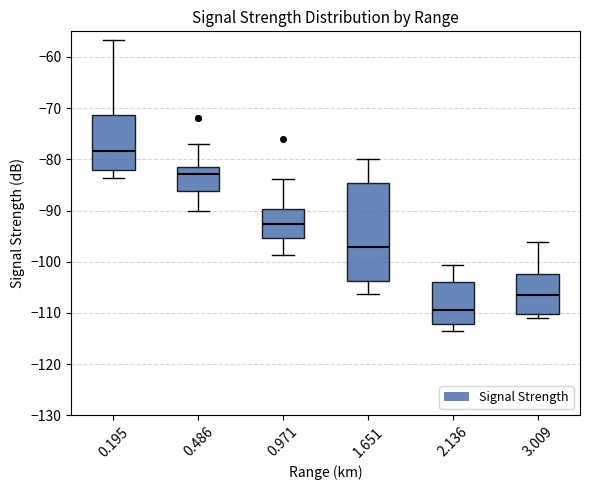

Reading left to right, read every box against the y-axis: the position of its median line, the range the box covers, and the ends of its whiskers. The values are not printed on the chart, so give them approximately, as read against the axis.

0.195: median -78, box -82 to -71, whiskers -84 to -57
0.486: median -83, box -86 to -81, whiskers -90 to -77
0.971: median -93, box -95 to -90, whiskers -99 to -84
1.651: median -97, box -104 to -85, whiskers -106 to -80
2.136: median -109, box -112 to -104, whiskers -113 to -101
3.009: median -106, box -110 to -102, whiskers -111 to -96